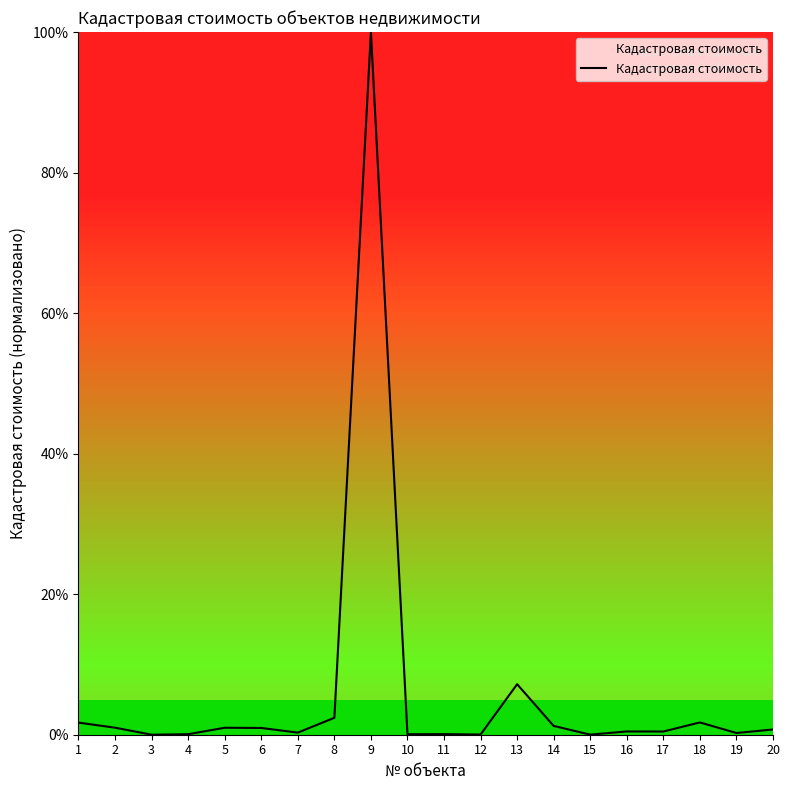

What is the change in value from 8 to 9?

+97.6